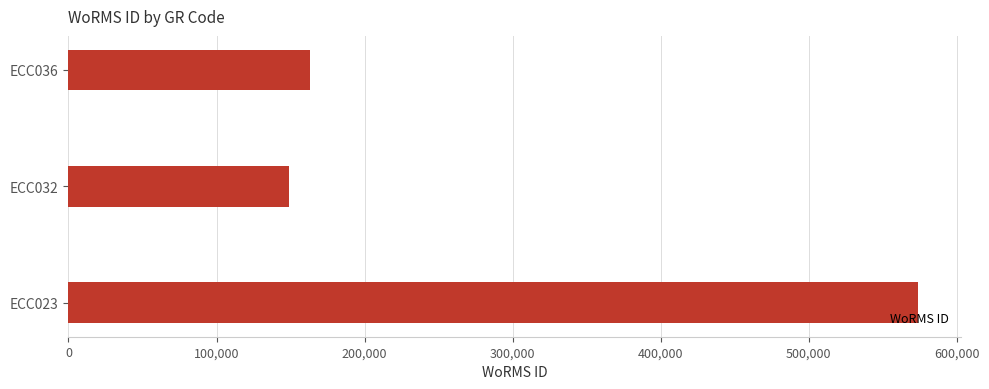

Between ECC032 and ECC023, which is larger?

ECC023